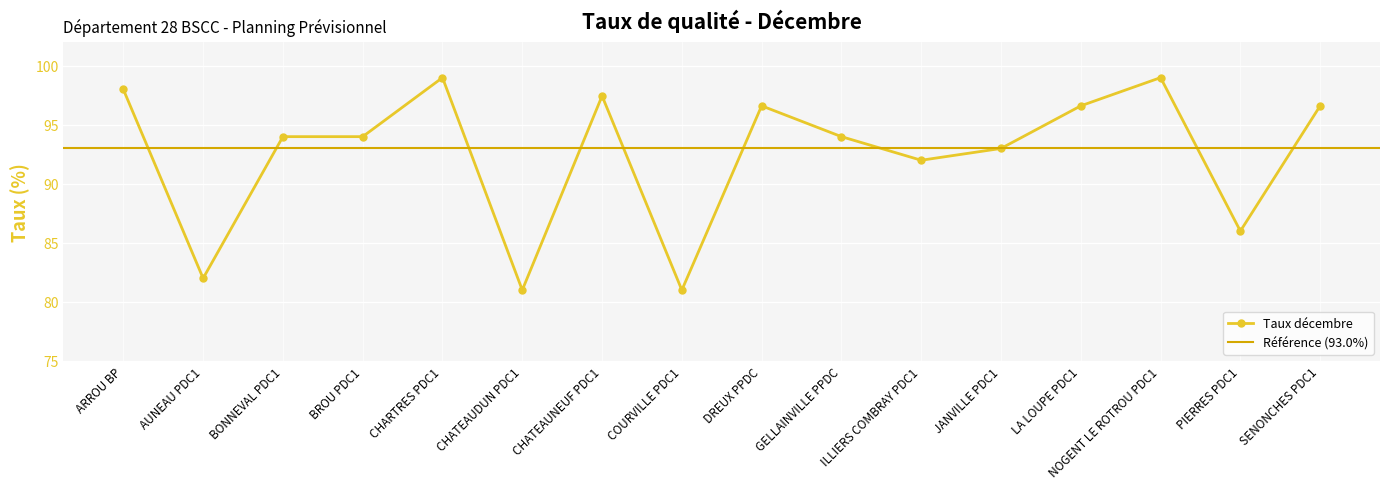

Is this an area chart (filled region under the line)?

No